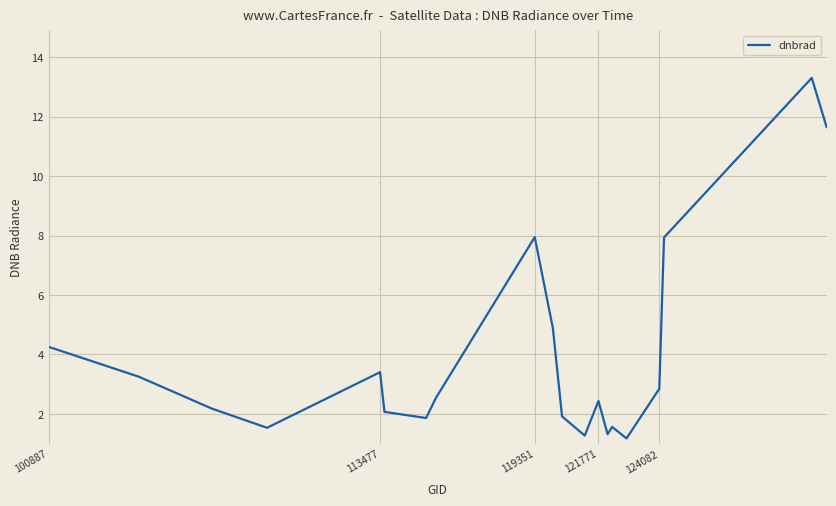

What is the greatest value displayed?

13.3